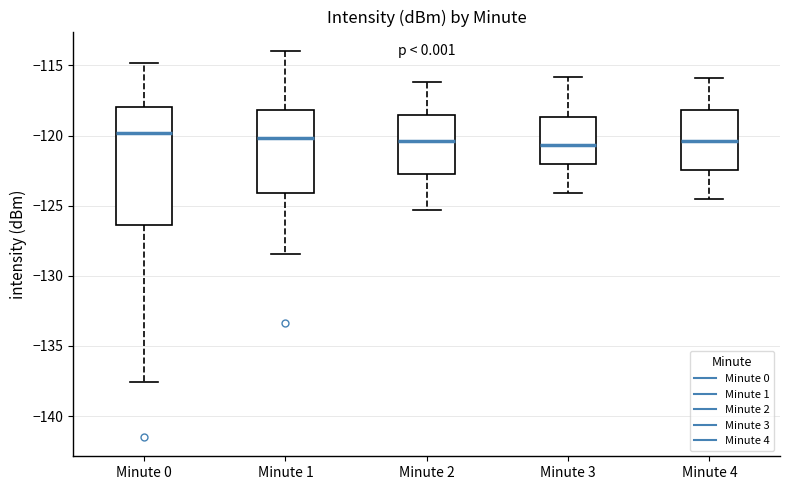

Reading left to right, read every box against the y-axis: the position of its median line, the range the box covers, and the ends of its whiskers. The values are not printed on the chart, so give them approximately, as read against the axis.

Minute 0: median -120.0, box -126.5 to -118.0, whiskers -137.5 to -115.0
Minute 1: median -120.0, box -124.0 to -118.0, whiskers -128.5 to -114.0
Minute 2: median -120.5, box -122.5 to -118.5, whiskers -125.5 to -116.0
Minute 3: median -120.5, box -122.0 to -118.5, whiskers -124.0 to -116.0
Minute 4: median -120.5, box -122.5 to -118.0, whiskers -124.5 to -116.0